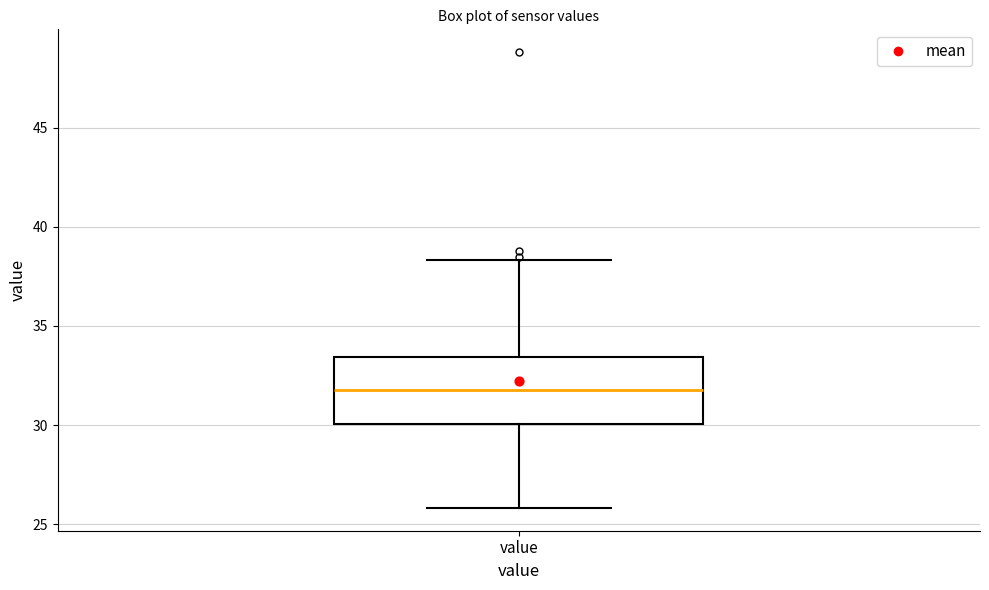

Read this box plot against the y-axis: the position of the median line, the range covered by the box, and the ends of both whiskers. The values are not printed on the chart, so give them approximately, as read against the axis.

median 32.0, box 30.0 to 33.5, whiskers 26.0 to 38.5